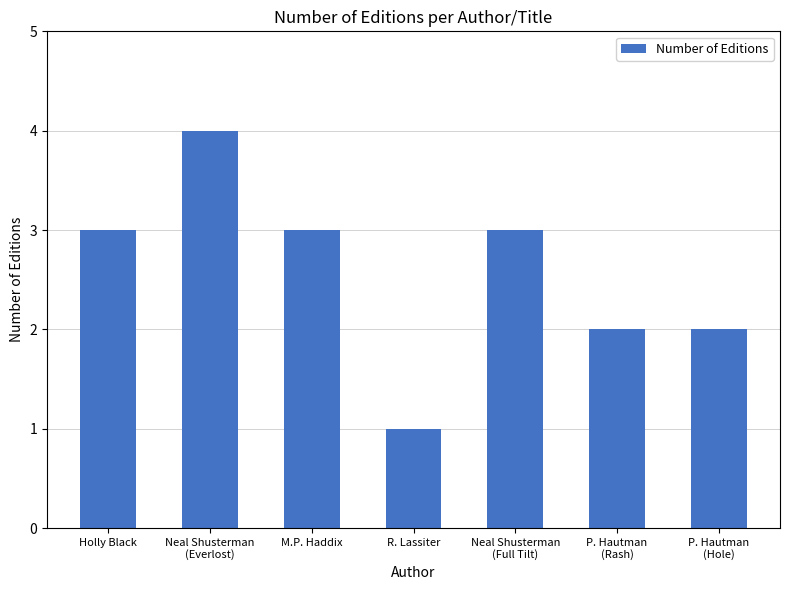

At which category does the chart reach its peak across all series?

Neal Shusterman
(Everlost)